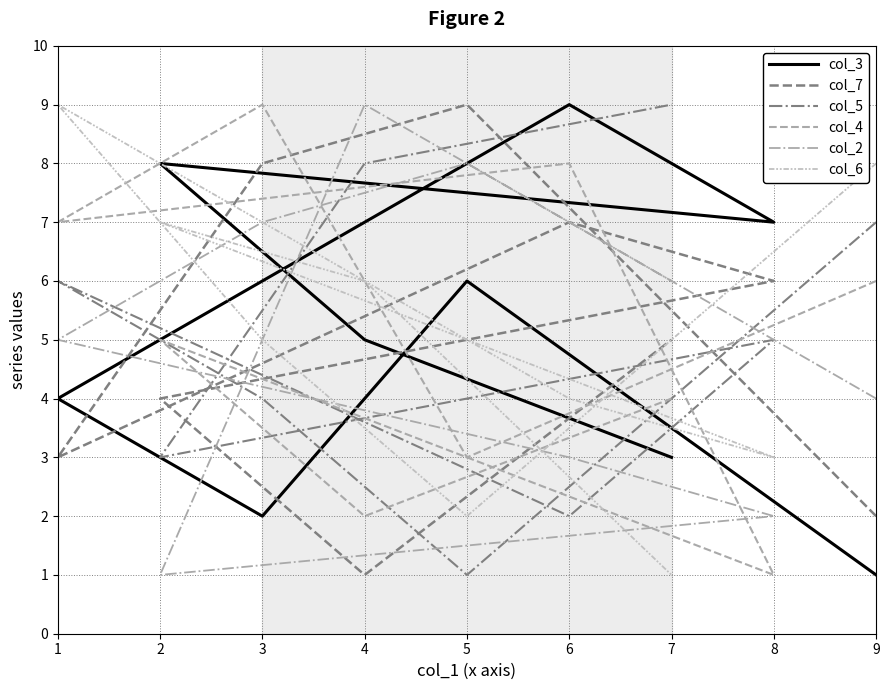

Which label corresponds to the largest value in the chart?

6